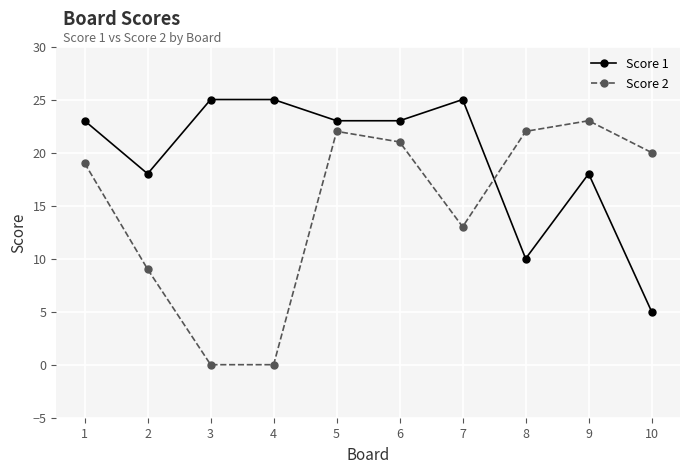

Between which two adjacent categories do Score 1 and Score 2 first intersect?

7 and 8